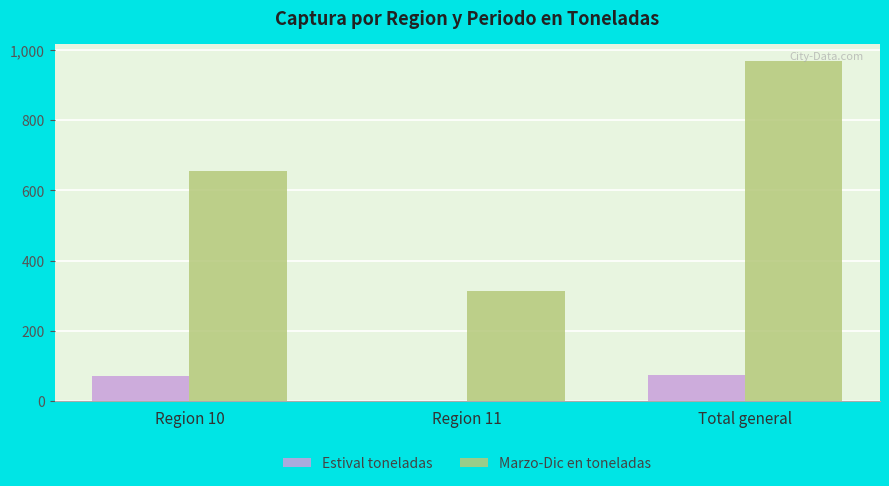

What is the sum of the Marzo-Dic en toneladas values at Total general and Region 10?

1622.9